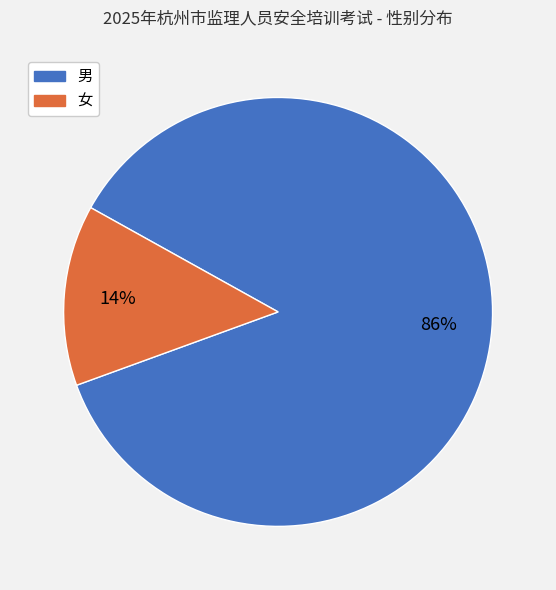

Which slice is the largest?

男